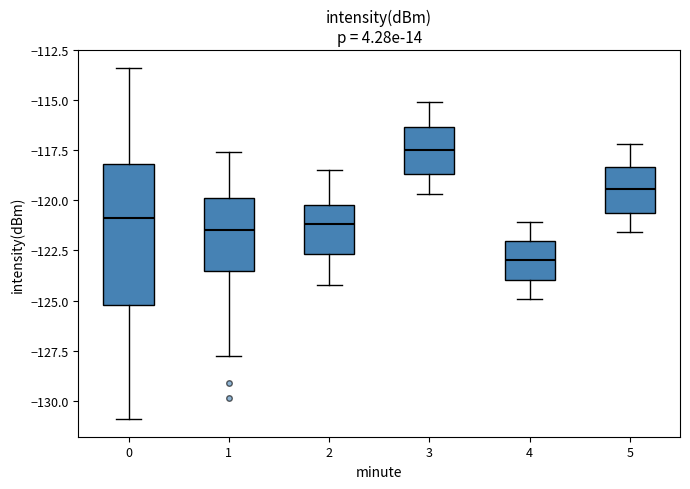

Which box's median line is the lowest?

4